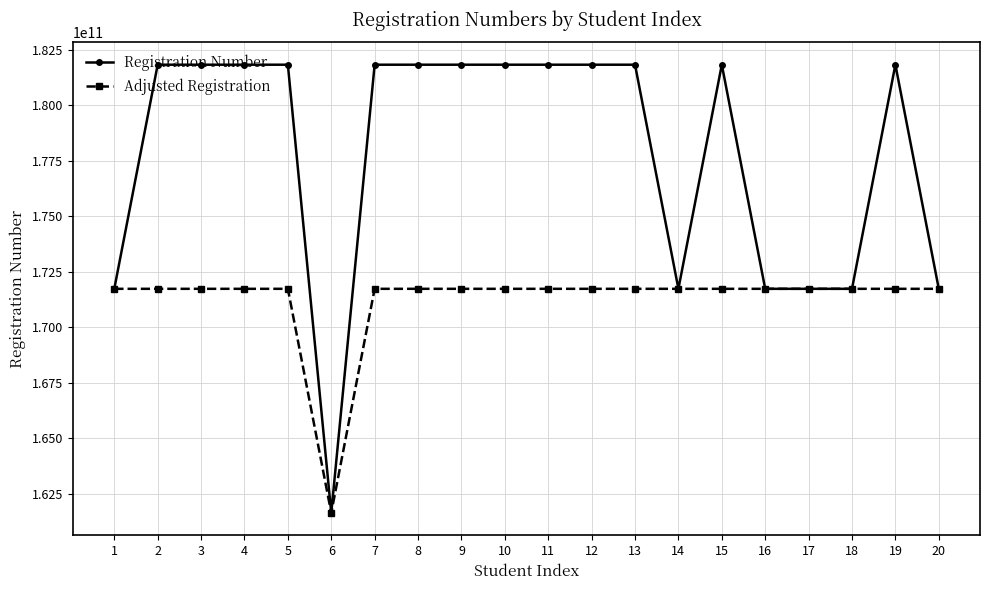

At which label does Adjusted Registration first exceed 171733006343?

1